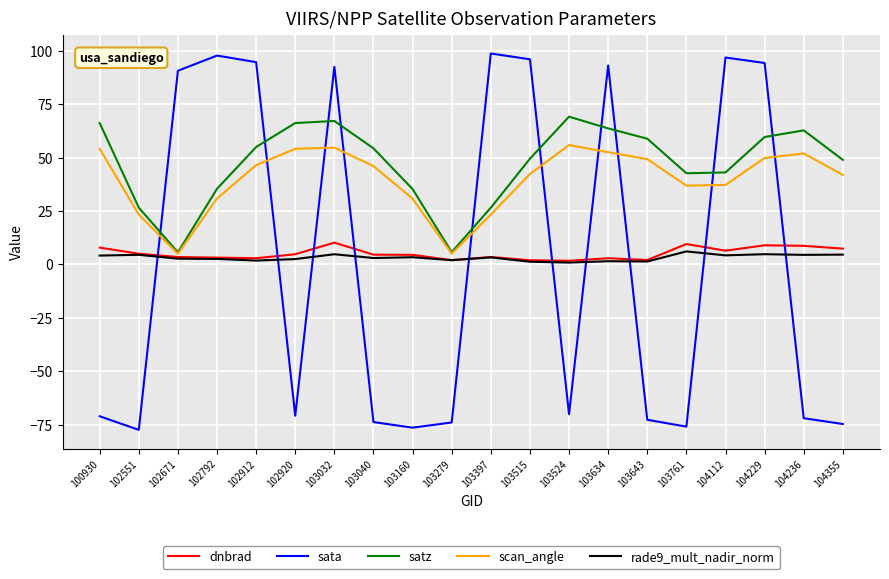

Is the value of rade9_mult_nadir_norm at 104236 greater than the value of satz at 103032?

No